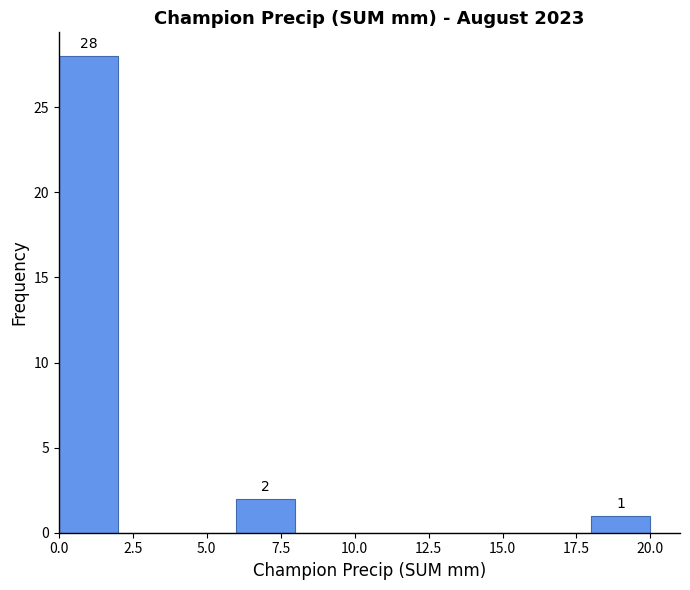

Which range on the x-axis has the tallest bar?

0 to 2